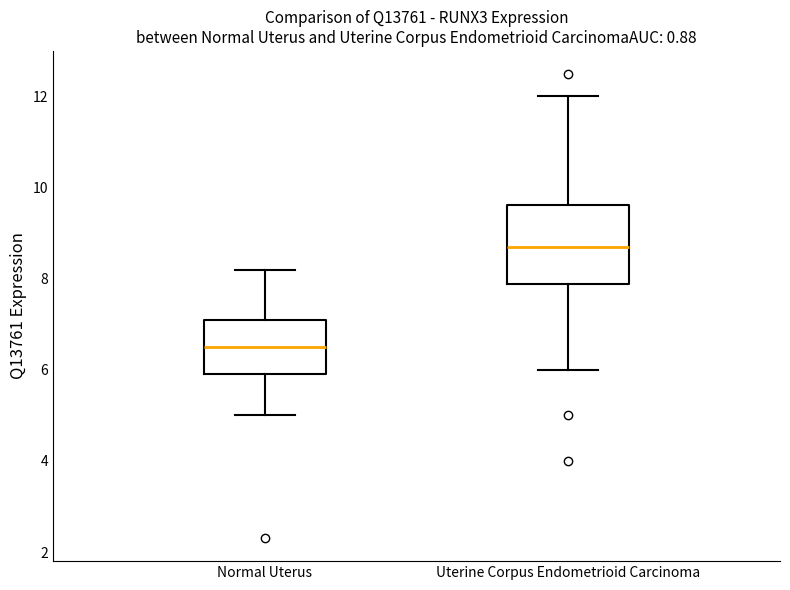

Reading left to right, transcribe this box plot: for each box, give where its median line is, the range the box spans, and where its two whiskers end, as read against the y-axis. The values are not printed on the chart, so give them approximately, as read against the axis.

Normal Uterus: median 6.6, box 6.0 to 7.2, whiskers 5.0 to 8.2
Uterine Corpus Endometrioid Carcinoma: median 8.8, box 7.8 to 9.6, whiskers 6.0 to 12.0